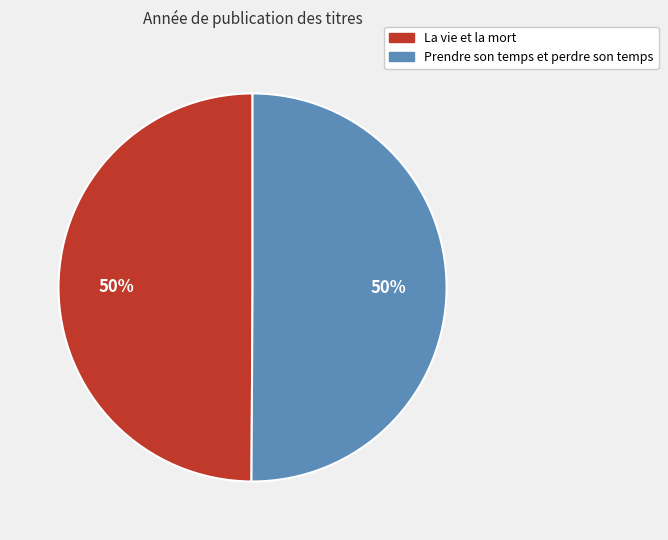

What percentage is the La vie et la mort slice, to the nearest percent?

50%